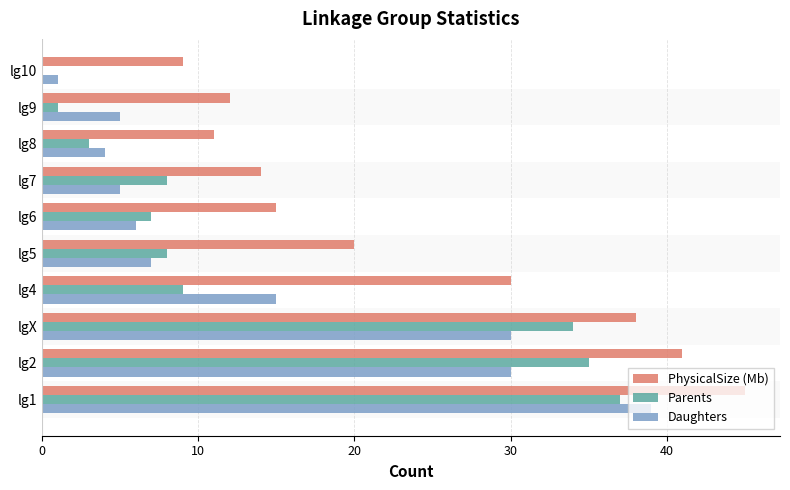

Which series has the largest range (max minus min)?

Daughters